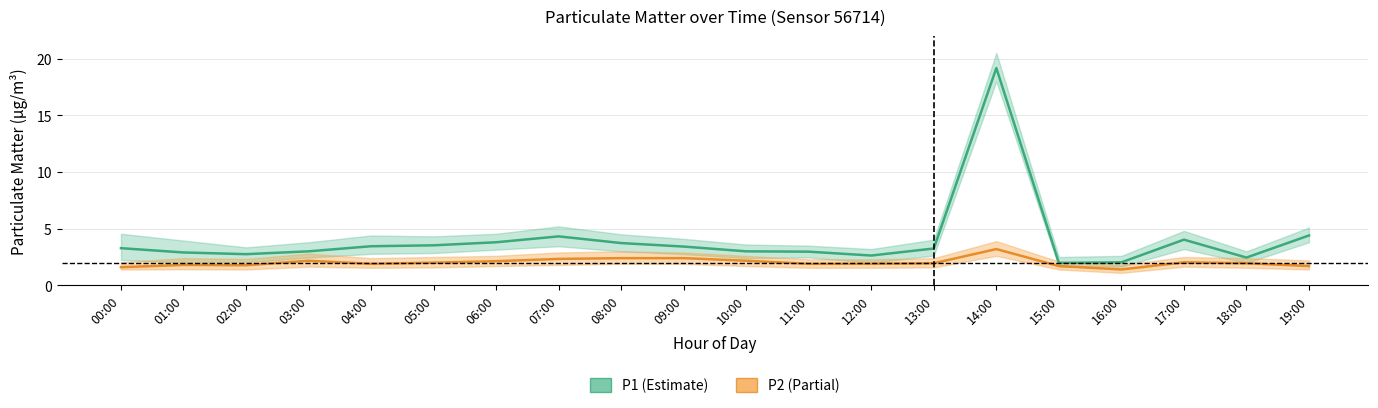

Reading left to right, transcribe all the data shown in this chart.

P1 (Estimate): 00:00=3.3	01:00=2.9	02:00=2.8	03:00=3.0	04:00=3.5	05:00=3.5	06:00=3.8	07:00=4.3	08:00=3.7	09:00=3.4	10:00=3.0	11:00=3.0	12:00=2.6	13:00=3.2	14:00=19.2	15:00=2.0	16:00=2.0	17:00=4.0	18:00=2.5	19:00=4.4
P2 (Partial): 00:00=1.6	01:00=1.8	02:00=1.8	03:00=2.2	04:00=1.9	05:00=2.0	06:00=2.1	07:00=2.3	08:00=2.4	09:00=2.4	10:00=2.2	11:00=1.9	12:00=1.9	13:00=1.9	14:00=3.2	15:00=1.7	16:00=1.4	17:00=2.0	18:00=1.9	19:00=1.7